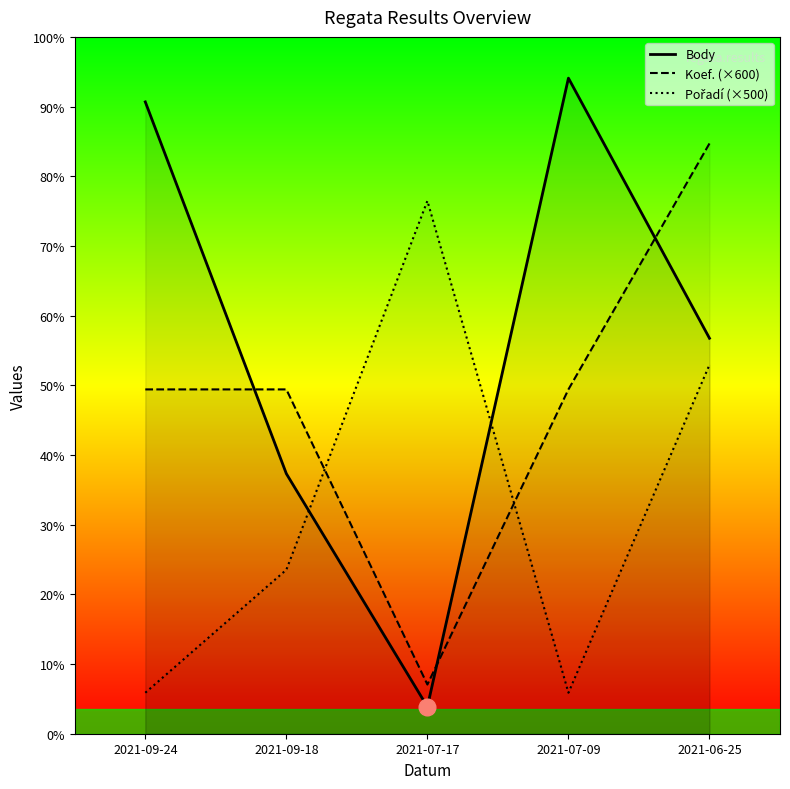

The value of Pořadí (×500) at 2021-09-18 is 1126. True or false?

False